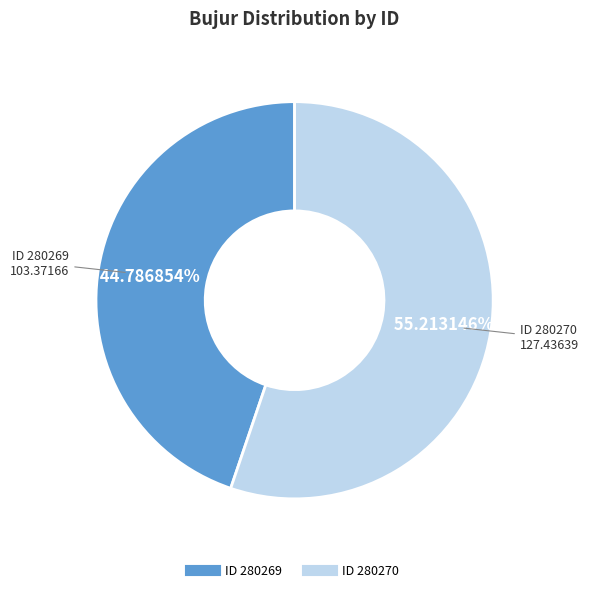

Does any single category account for the majority?

Yes